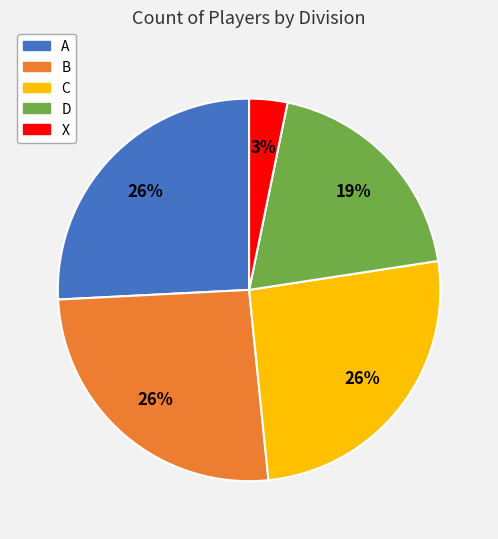

Count the number of slices in the pie.

5